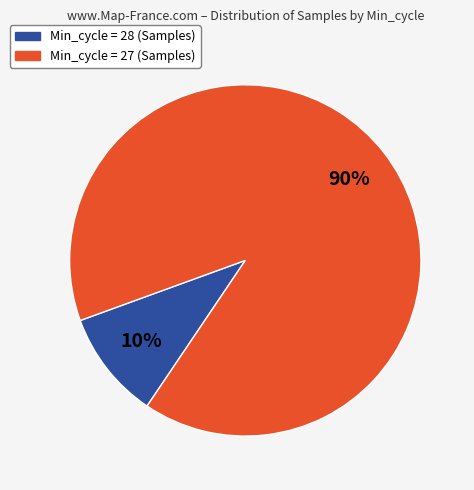

Does any single category account for the majority?

Yes